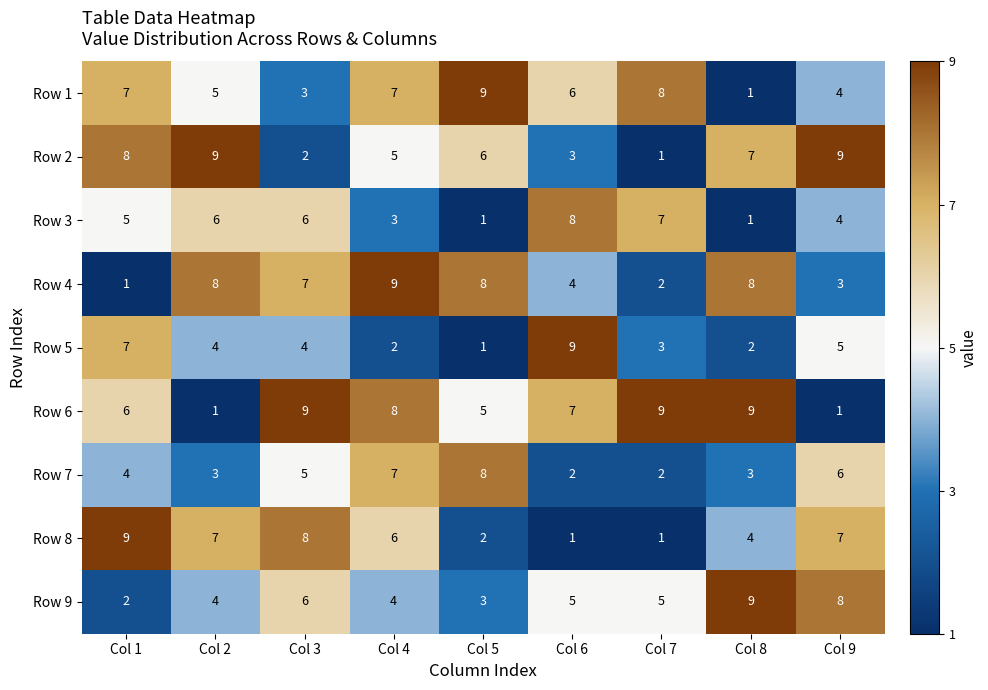

Which series has the largest total across all categories?

Row 6